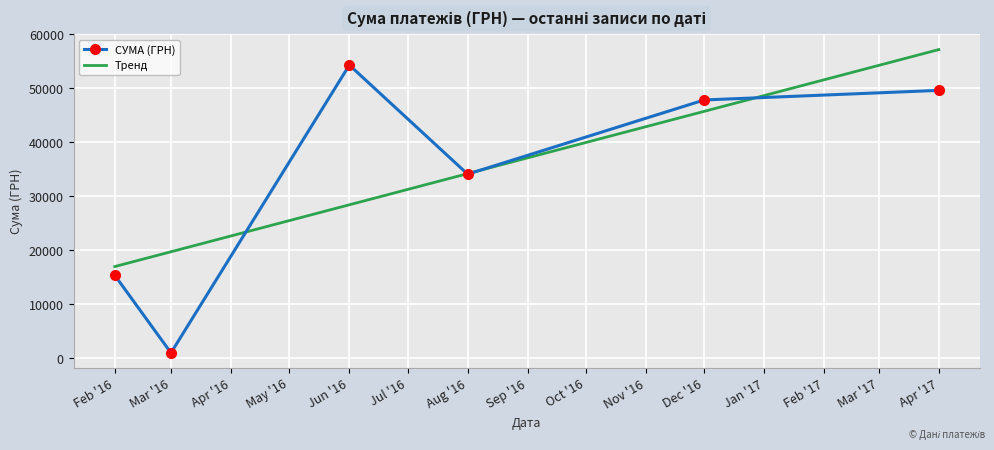

What is the highest value of the СУМА (ГРН) series?

54324.4